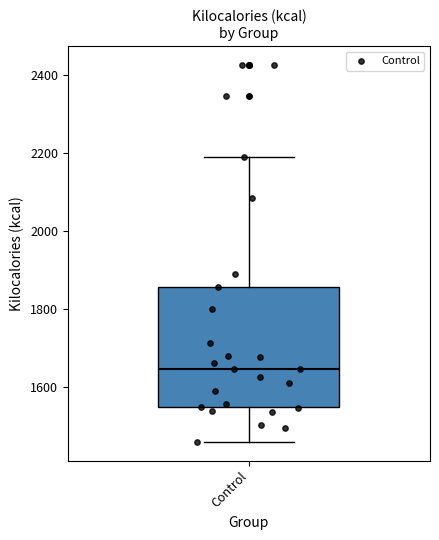

Where does the upper whisker of the box for Control end on the y-axis? The values are not printed on the chart, so give them approximately, as read against the axis.

2180